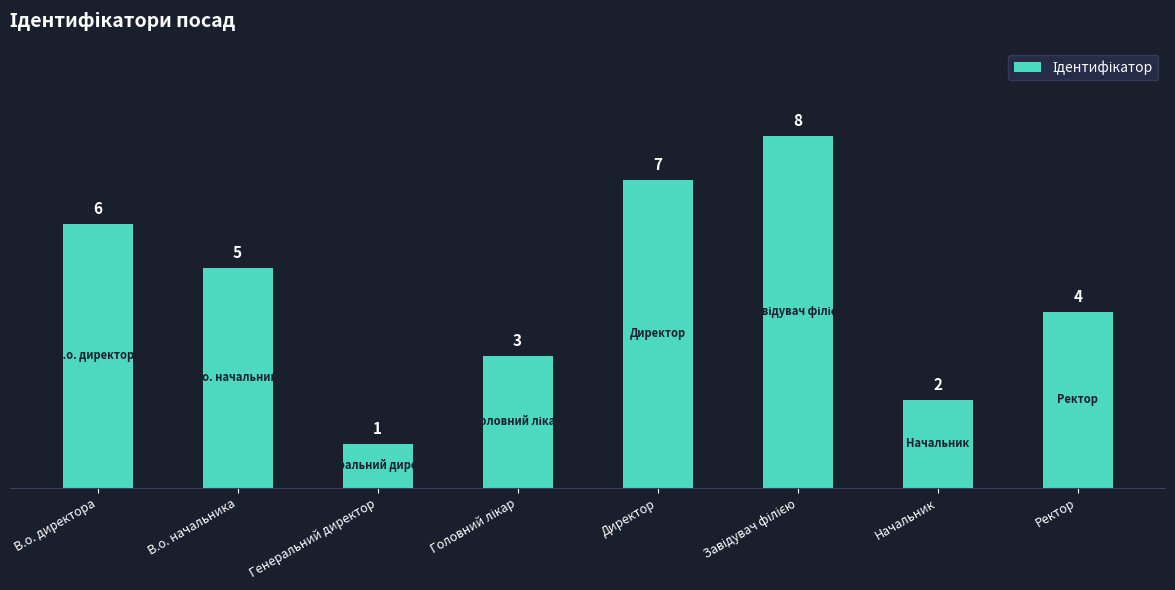

How many data points does each series have?

8